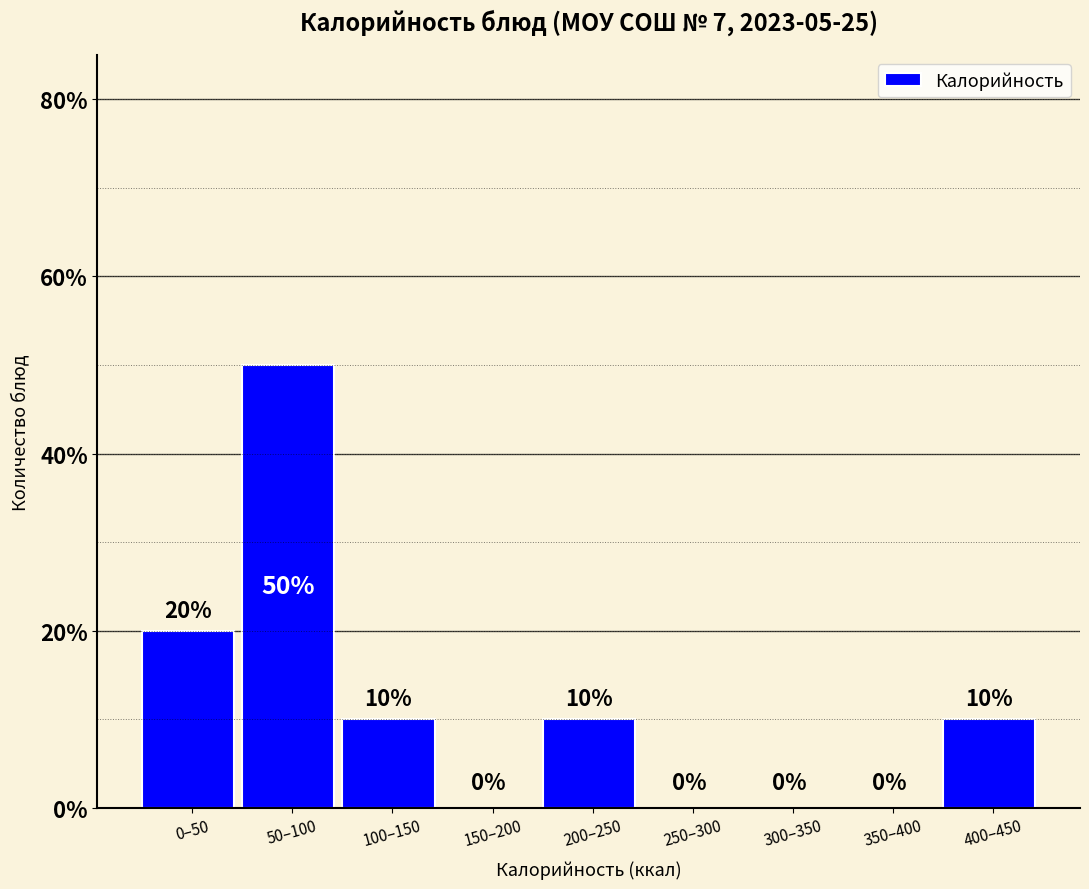

Reading left to right, transcribe all the data shown in this chart.

0–50=20	50–100=50	100–150=10	150–200=0	200–250=10	250–300=0	300–350=0	350–400=0	400–450=10